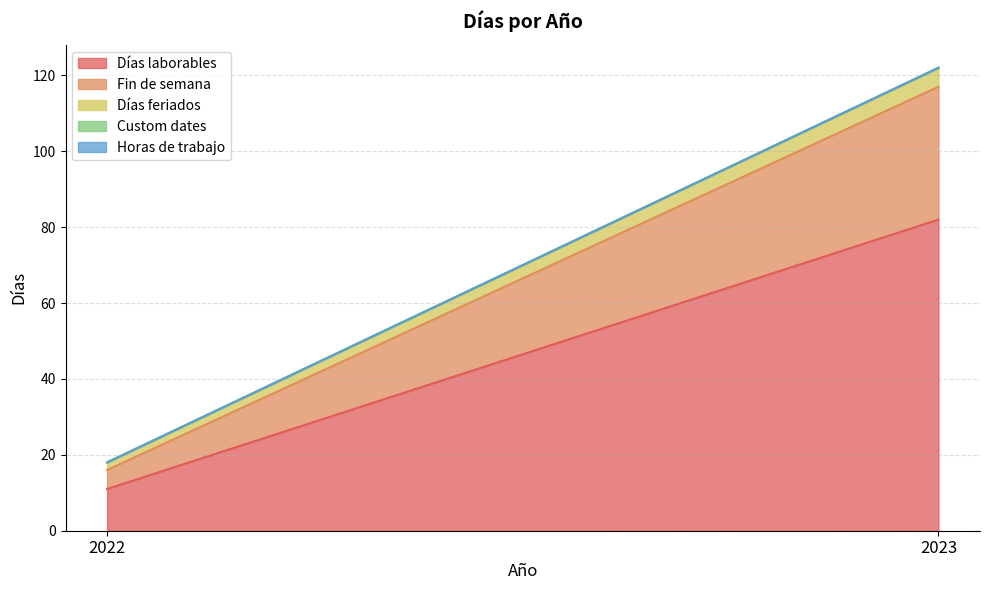

At which category does the chart reach its peak across all series?

2023